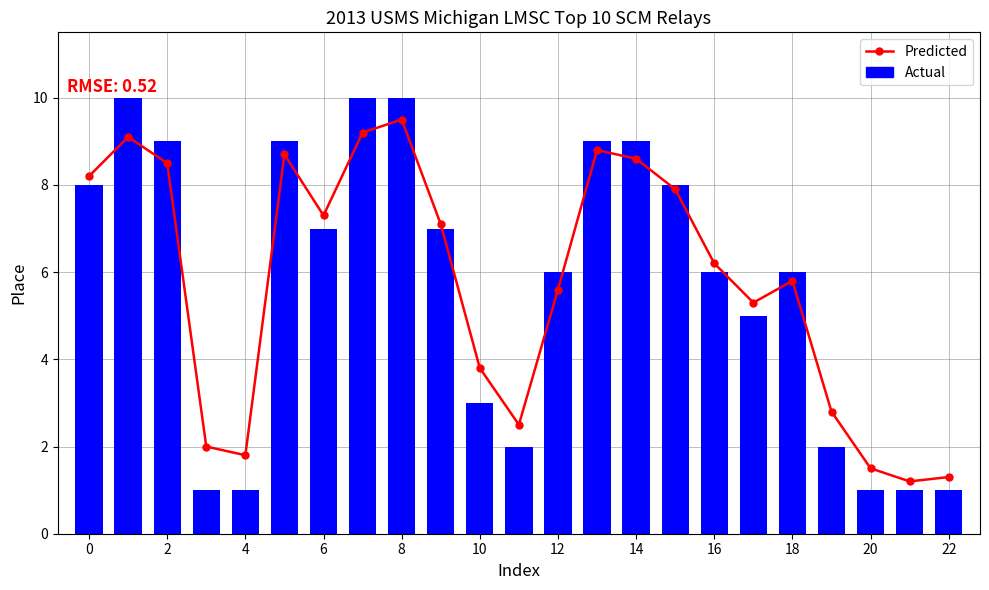

What is the average value of the Predicted series?

5.8